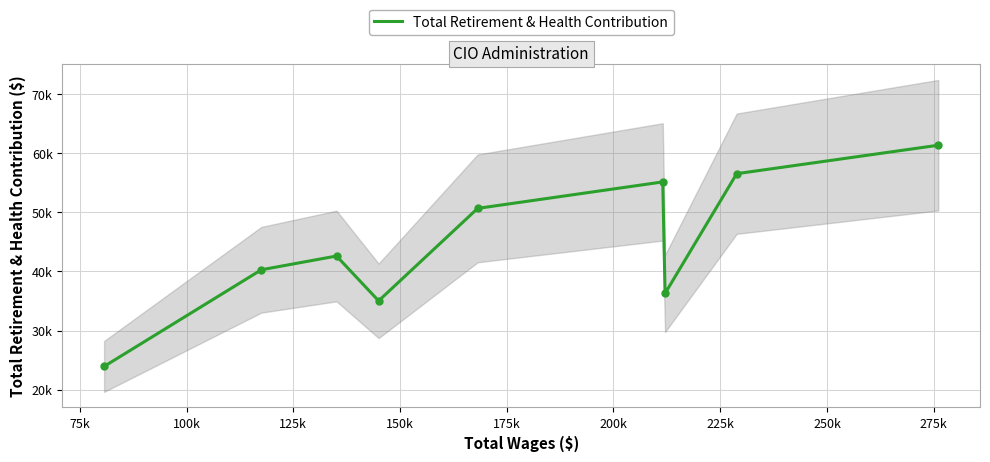

What is the difference between the maximum and minimum values?

37431